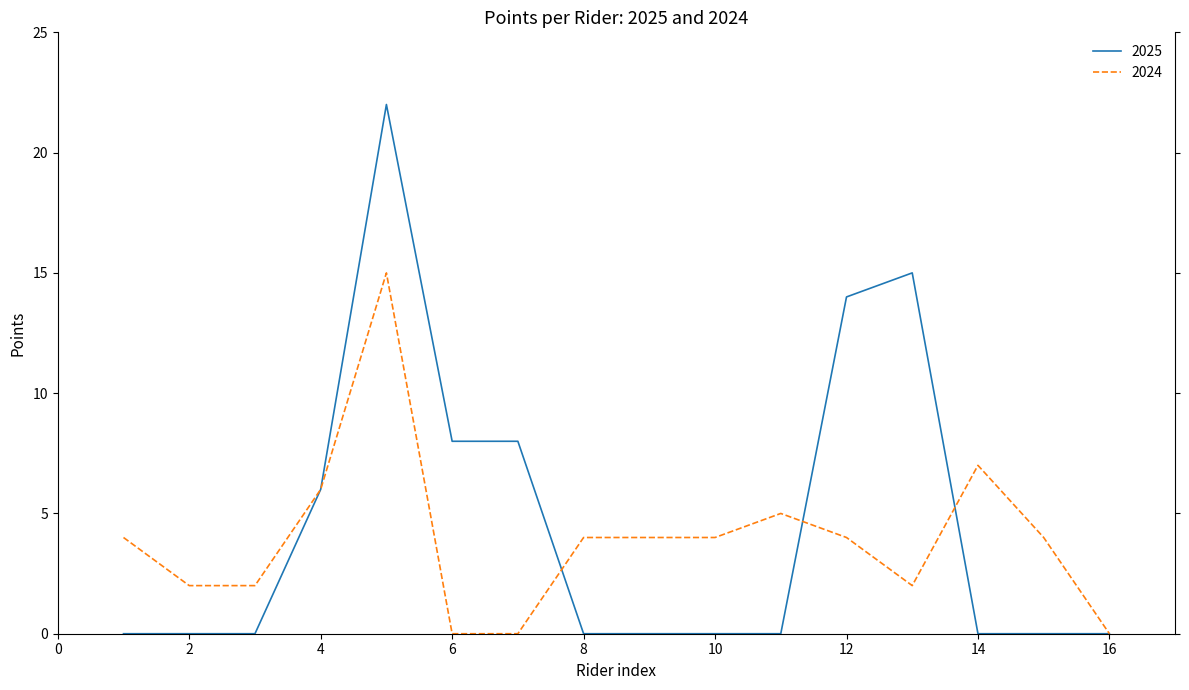

How many series are shown in this chart?

2